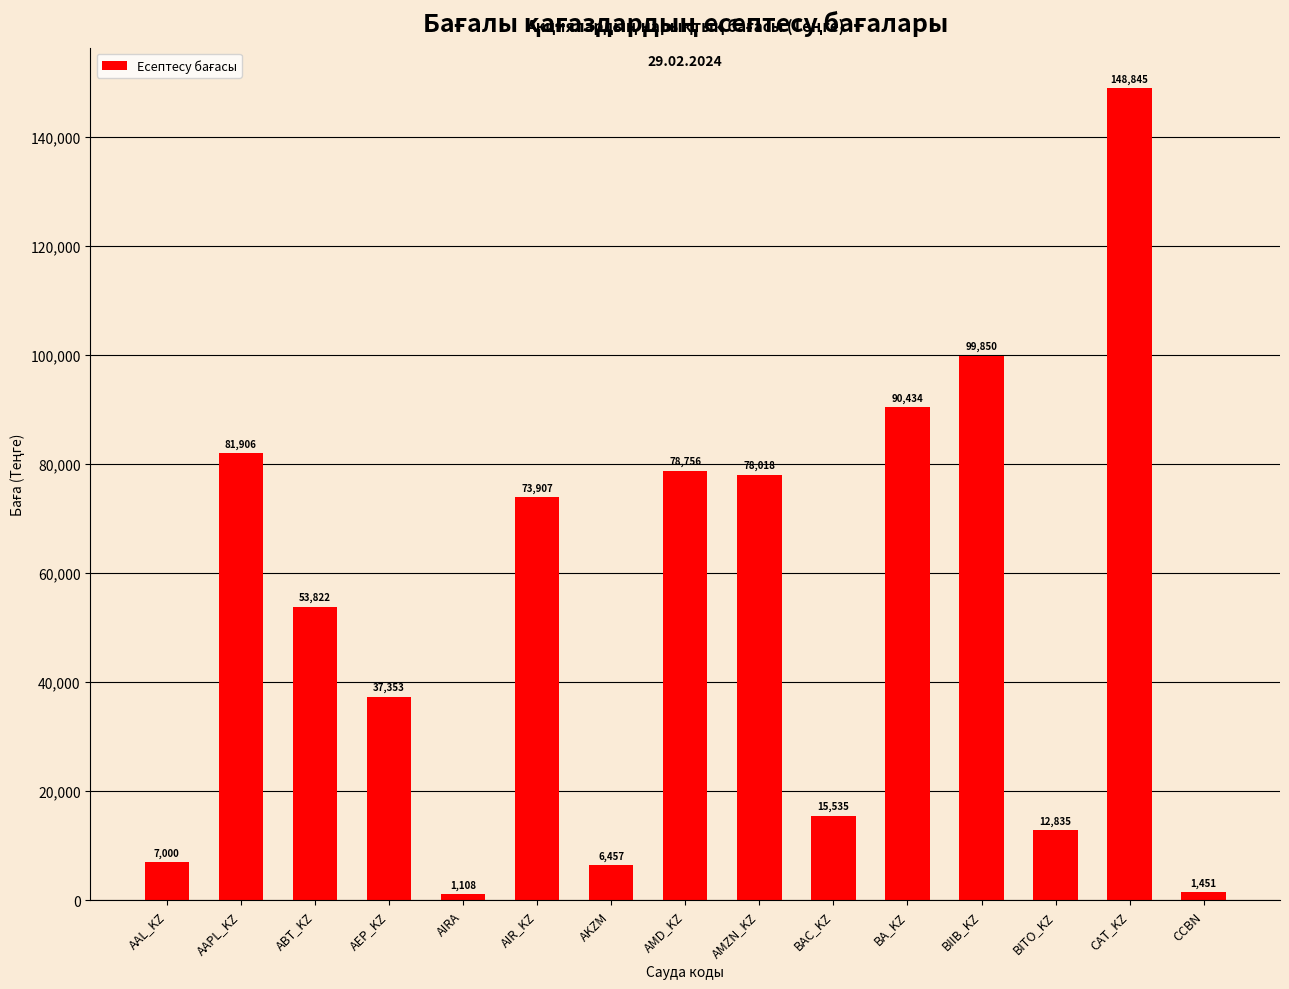

What is the sum of the values at AAL_KZ and AIR_KZ?

80906.6